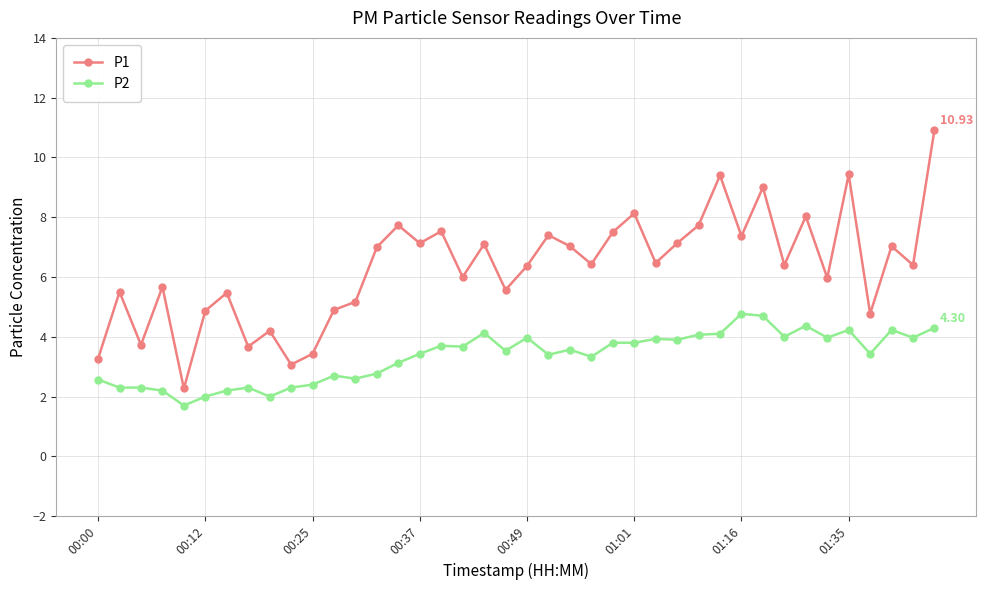

What is the average value of the P2 series?

3.3